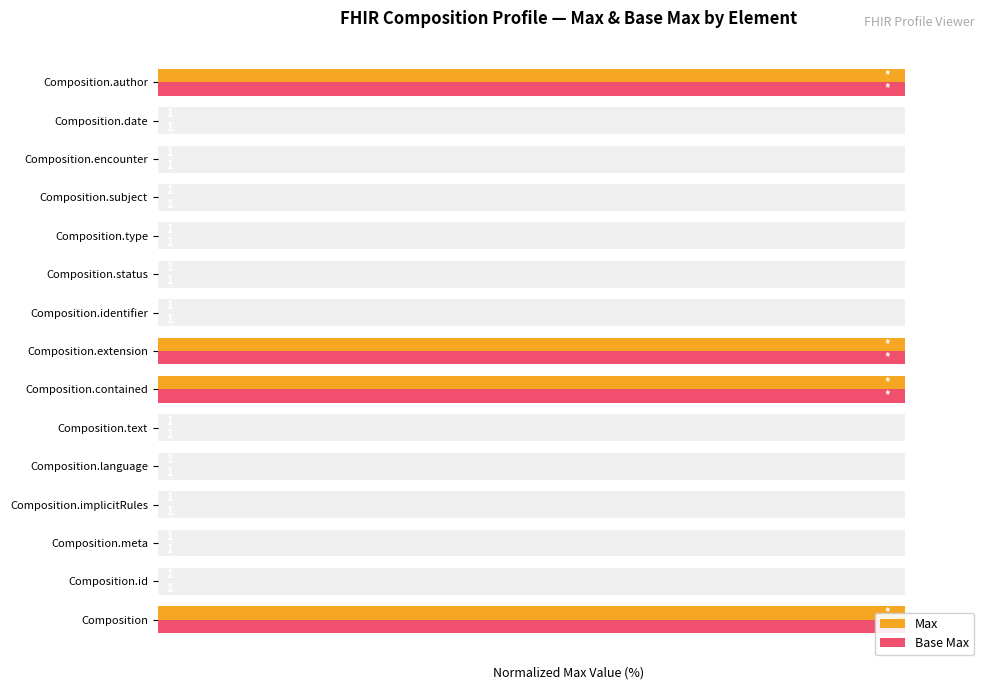

Is the value of Base Max at Composition.extension greater than the value of Max at Composition.type?

Yes